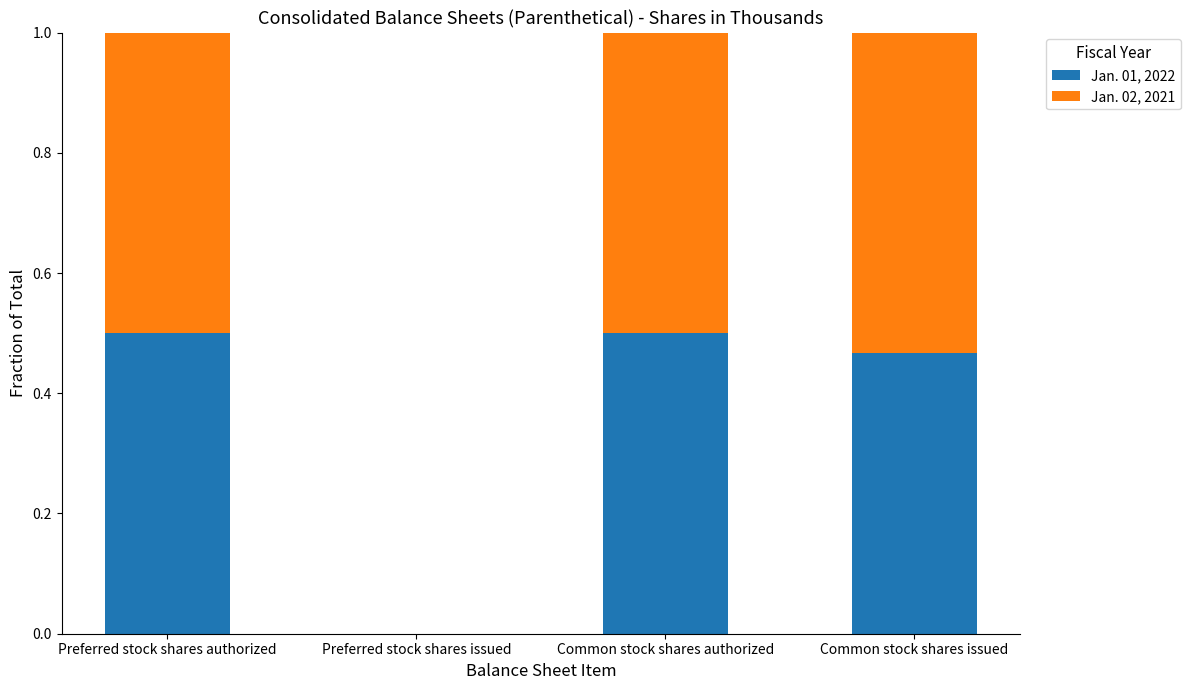

What is the total value across all series at Preferred stock shares authorized?

1.0